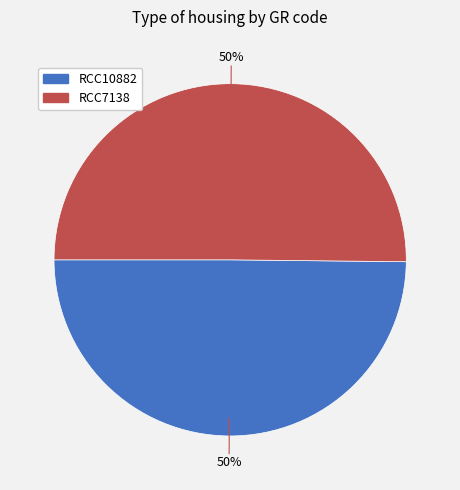

Count the number of slices in the pie.

2